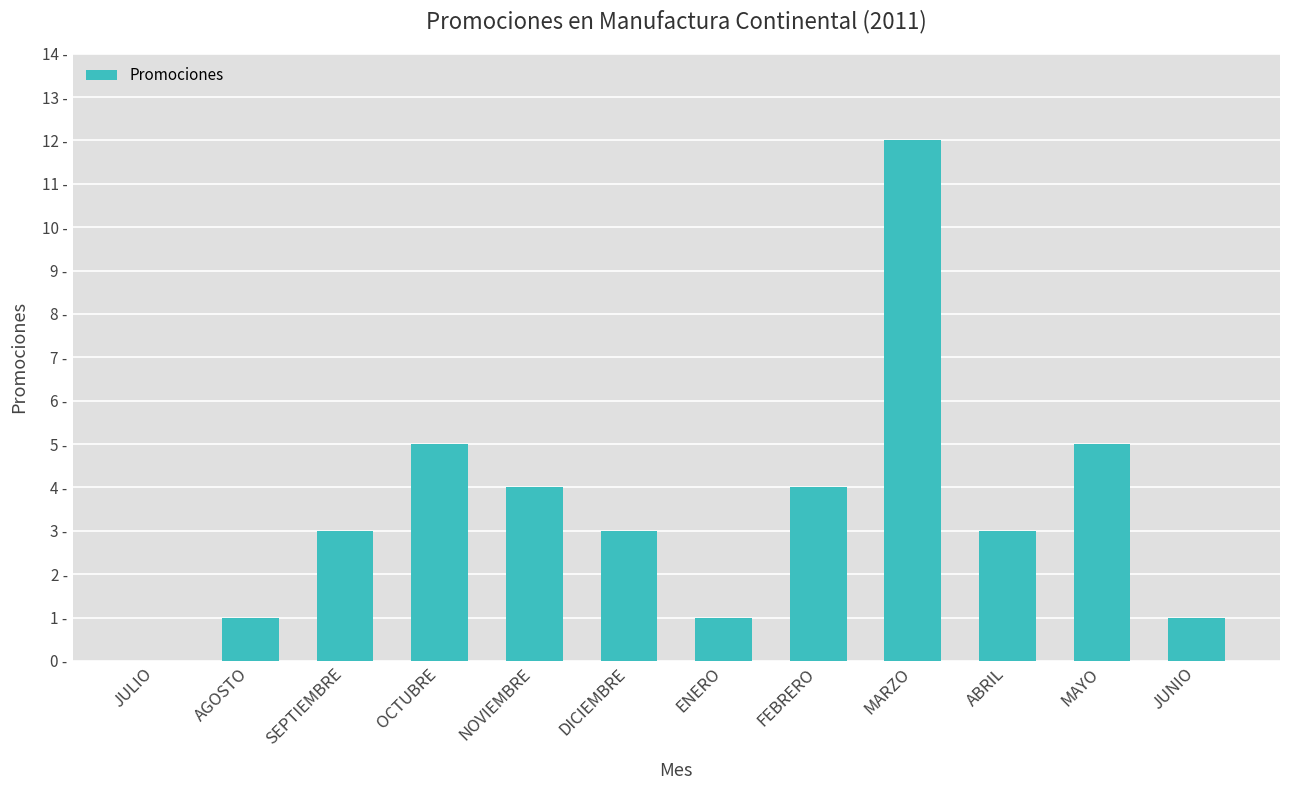

What is the ratio of the value at MAYO to the value at MARZO?

0.4